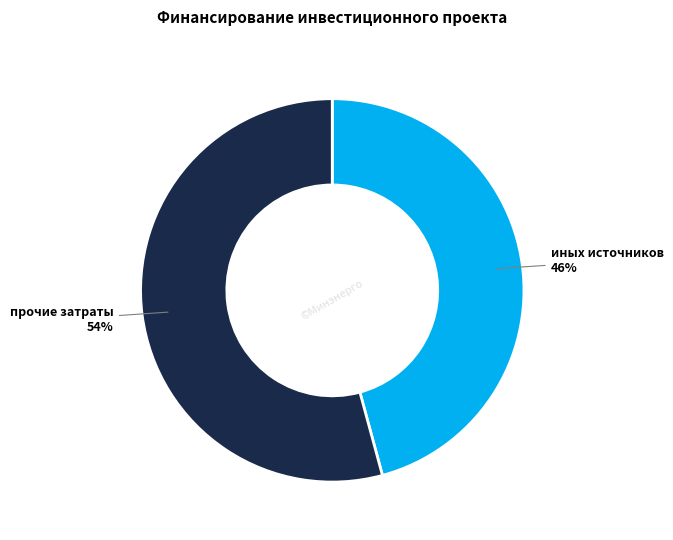

Count the number of slices in the pie.

2